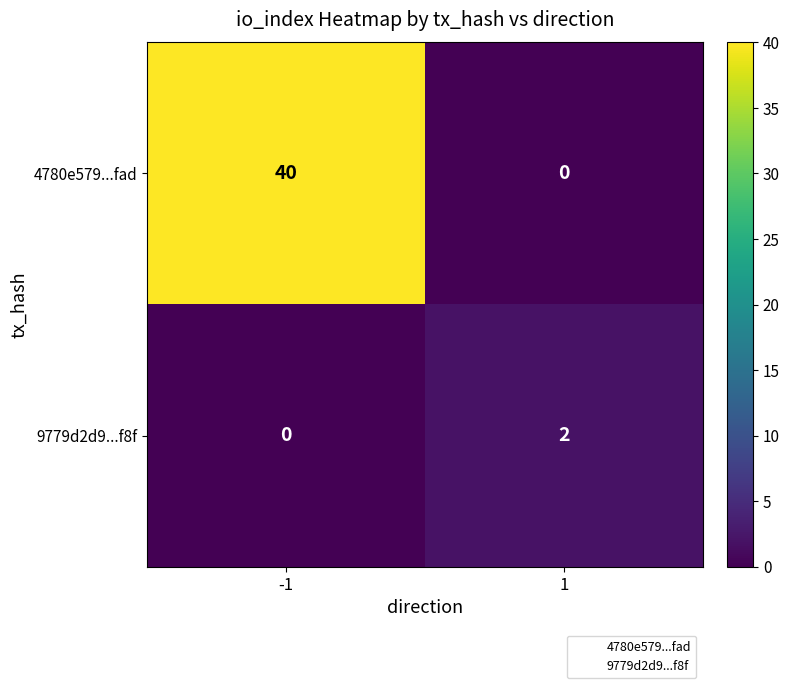

Rank the series by their average value, from lowest to highest.

9779d2d9...f8f, 4780e579...fad